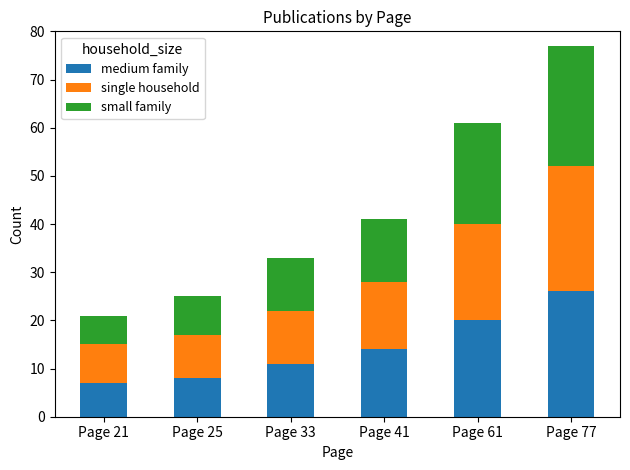

How many bars are there in total?

6